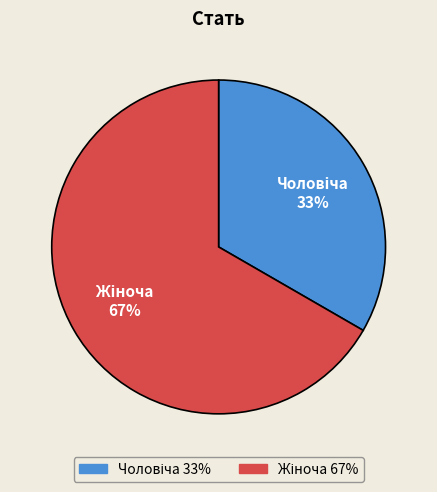

Does any single category account for the majority?

Yes